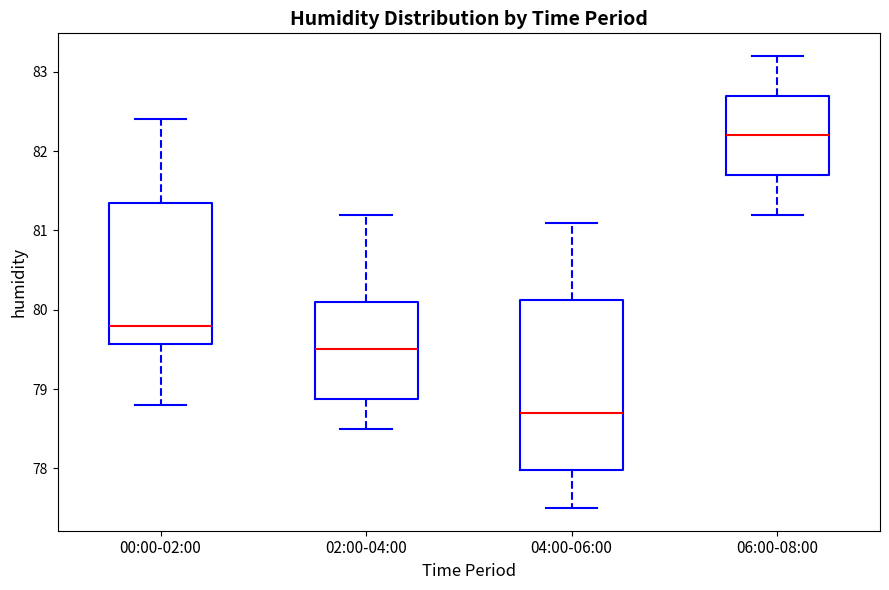

Which box has the highest median line?

06:00-08:00